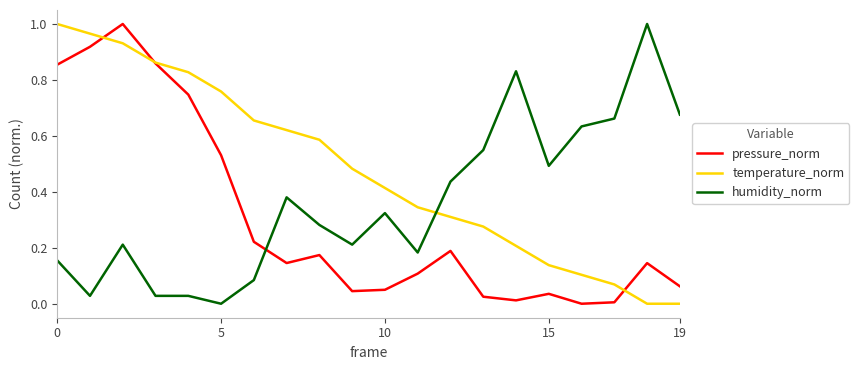

Which series ends up on top after the final intersection of temperature_norm and humidity_norm?

humidity_norm